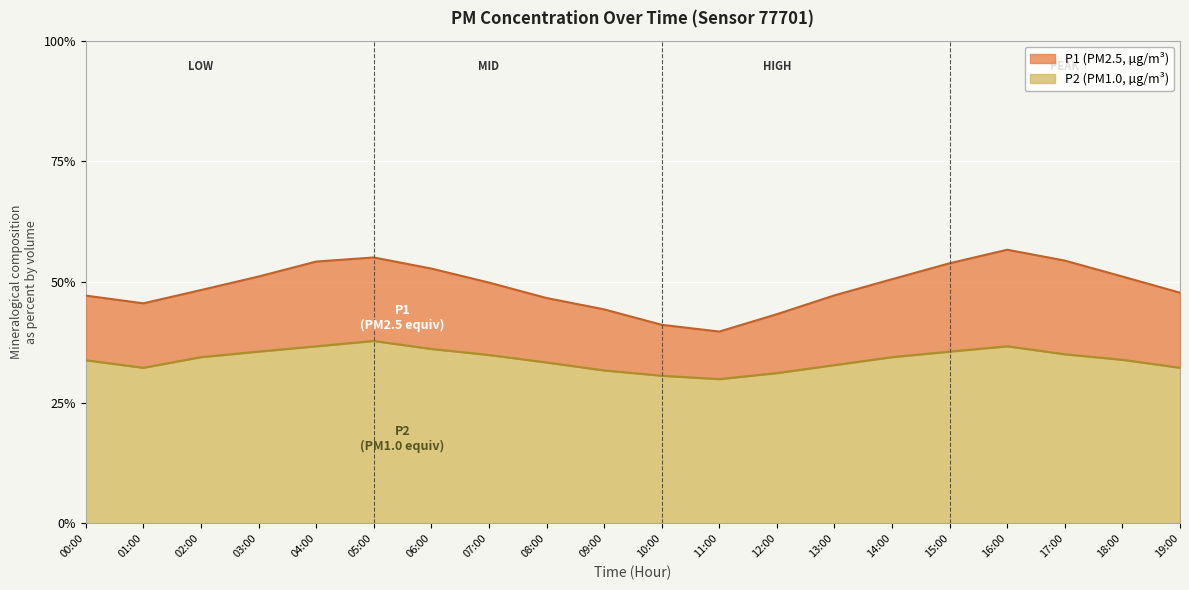

What is the value of the P1 point at the 12th from the left?

8.0